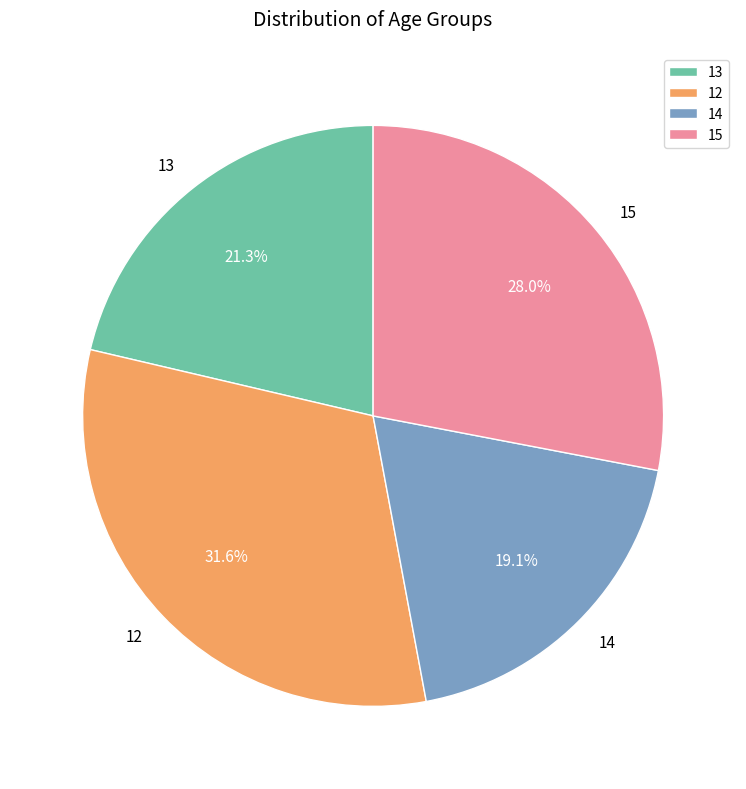

Does 12 account for over 50% of the chart?

No